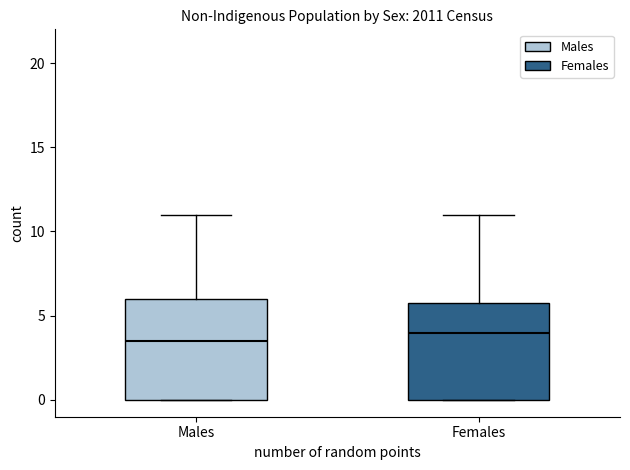

Where is the upper edge of the box for Males on the y-axis? The values are not printed on the chart, so give them approximately, as read against the axis.

6.0